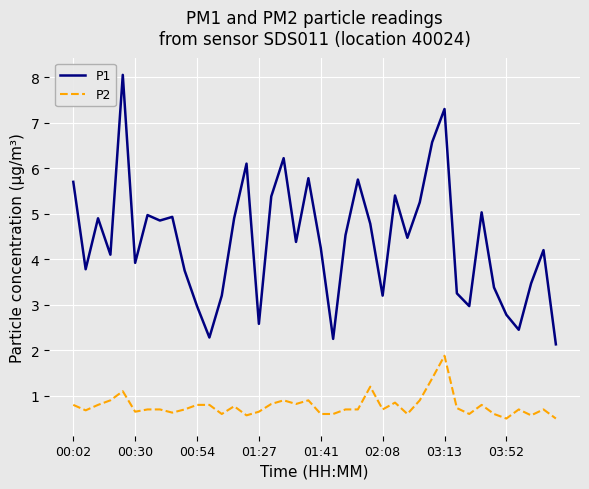

What is the minimum value shown in the chart?

0.5